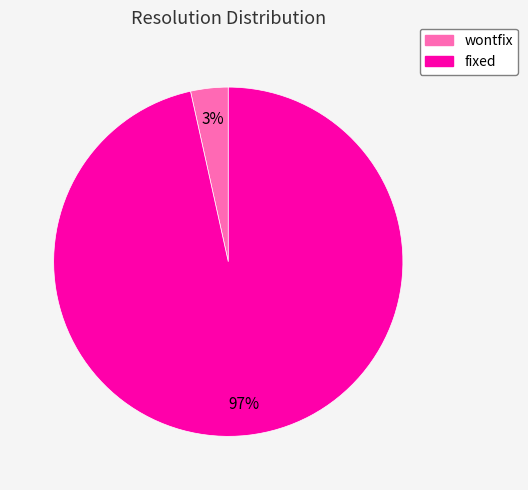

Which slice is the largest?

fixed